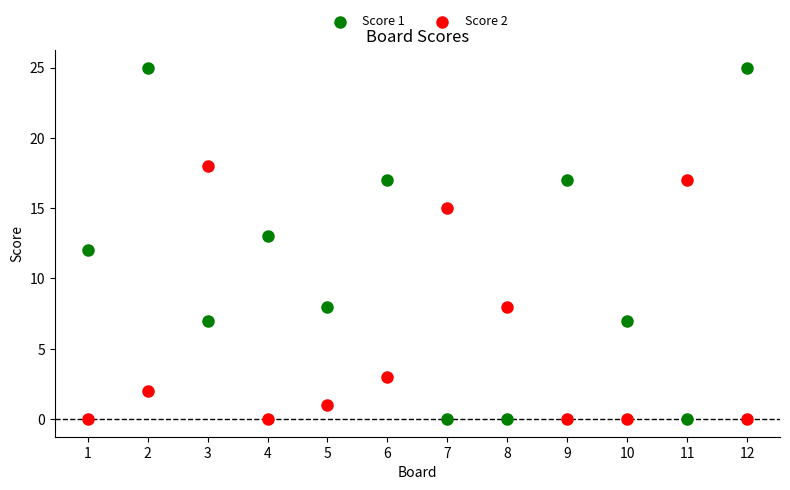

Which series reaches the maximum Y coordinate?

Score 1